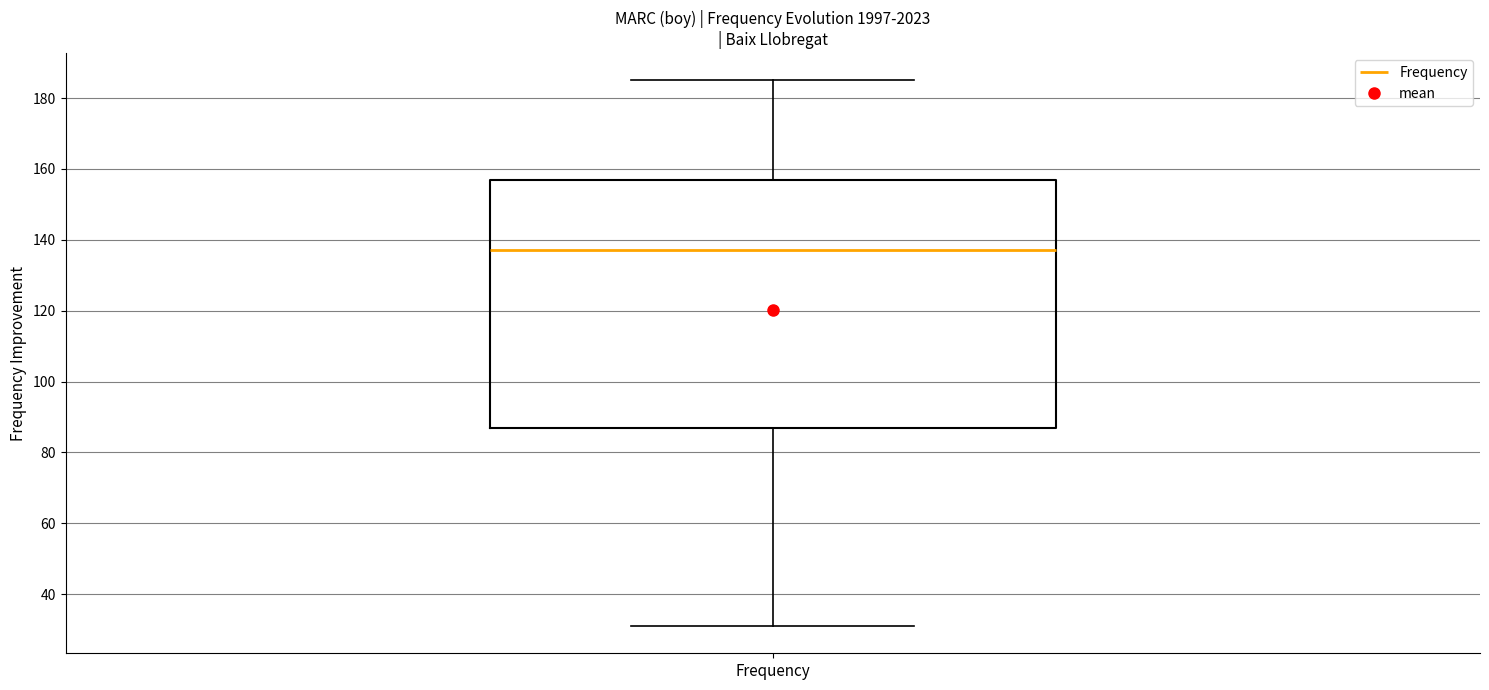

Transcribe this box plot: give where the median line is, the range the box spans, and where the two whiskers end, as read against the y-axis. The values are not printed on the chart, so give them approximately, as read against the axis.

median 138, box 88 to 158, whiskers 32 to 186